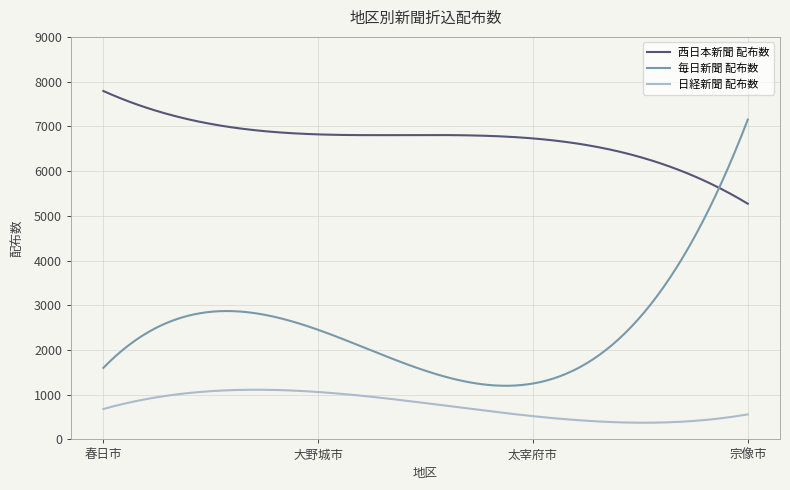

Which series has the widest spread of values?

毎日新聞 配布数